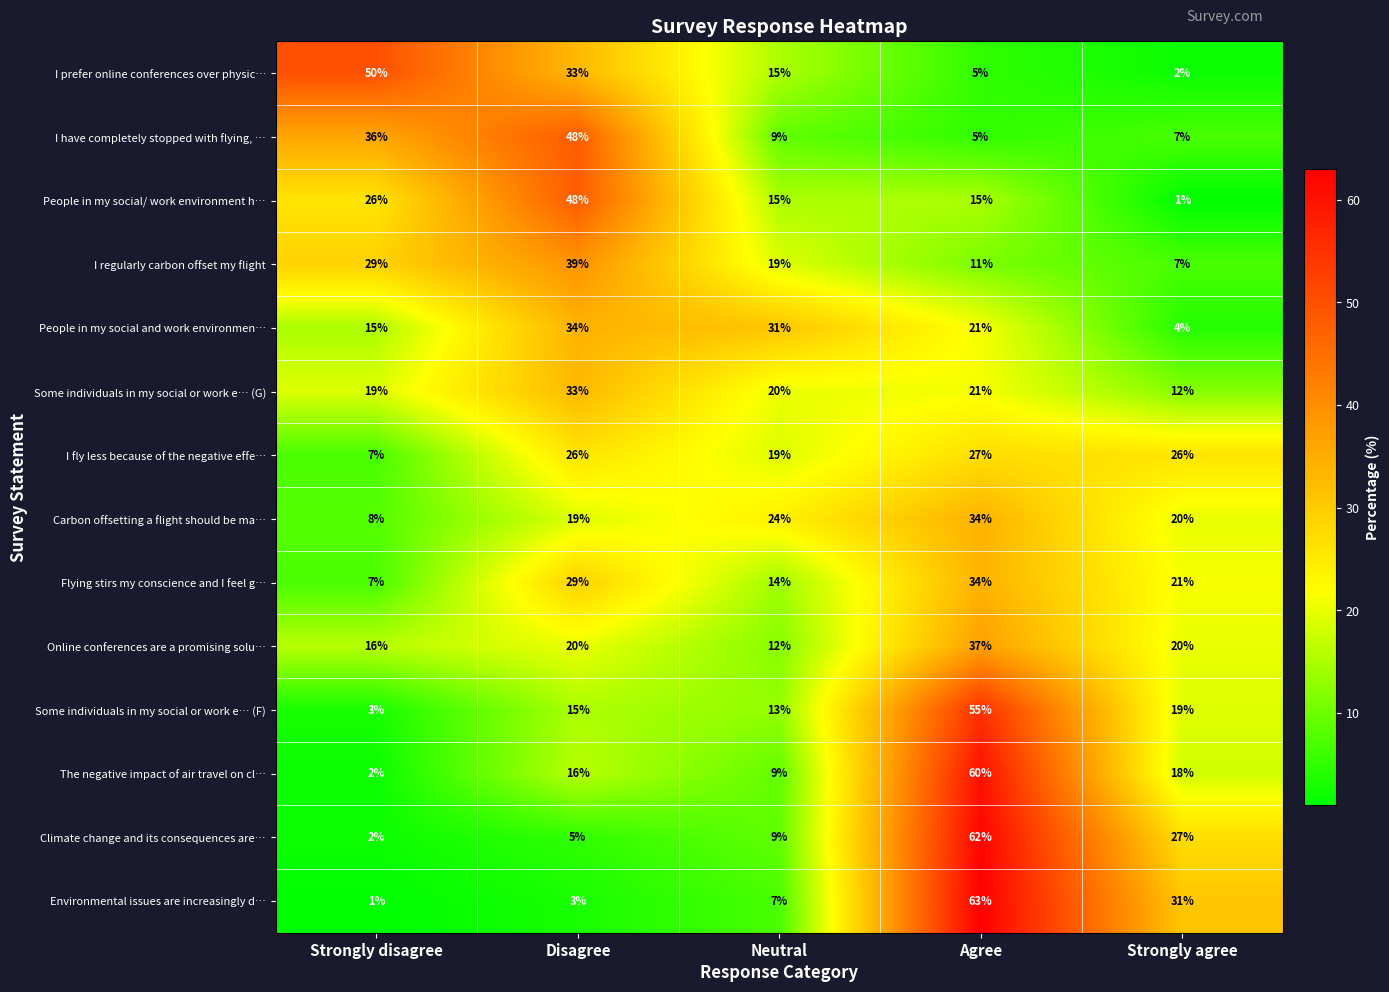

How many values in the Climate change and its consequences are… series are below 9?

2